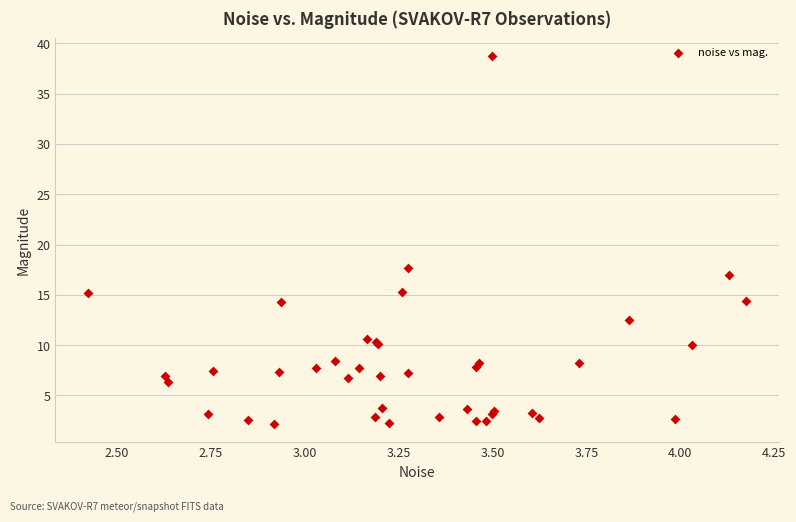

What Y value in the scatter plot is closest to 20?

17.7